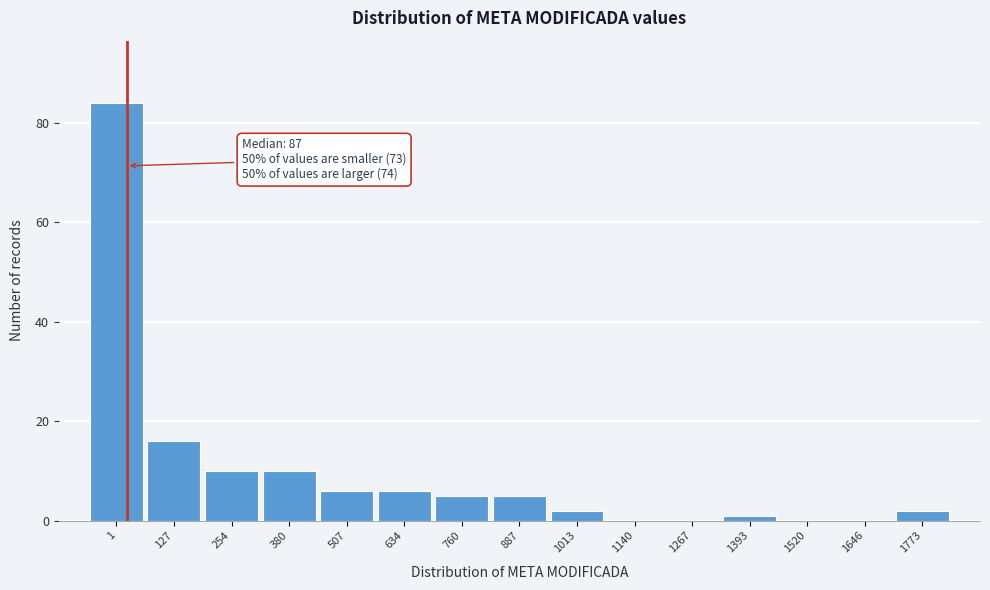

Reading left to right, extract all data points from this chart.

1=84	127=16	254=10	380=10	507=6	634=6	760=5	887=5	1013=2	1140=0	1267=0	1393=1	1520=0	1646=0	1773=2